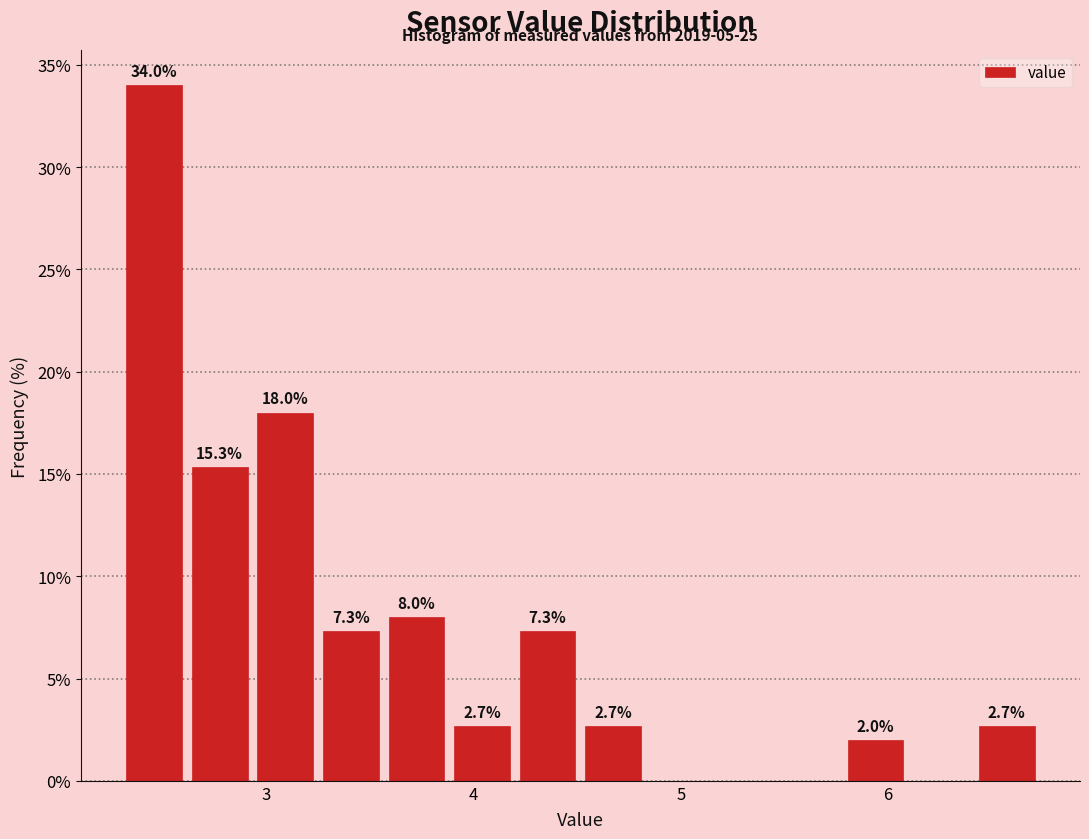

Around what value on the x-axis is the tallest bar? Give the approximate position of its centre, as read against the axis.

2.5